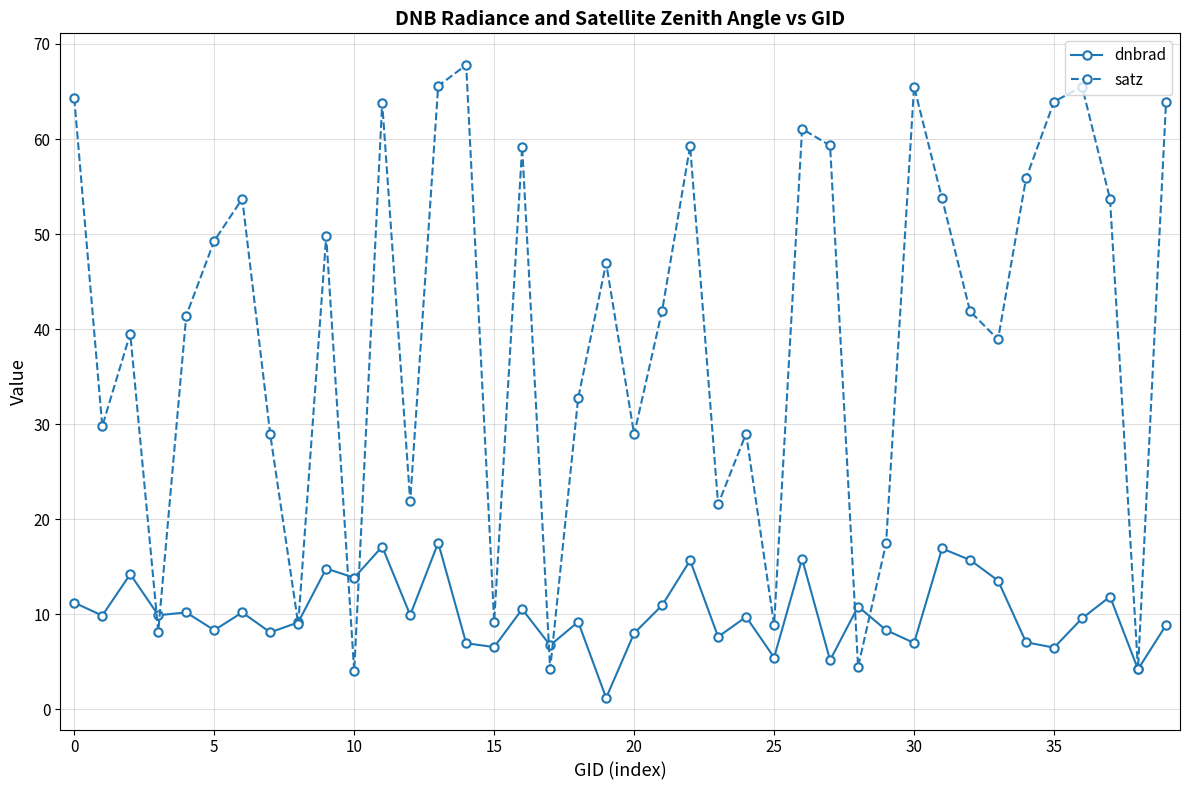

What is the difference between the maximum and minimum values in the dnbrad series?

16.3